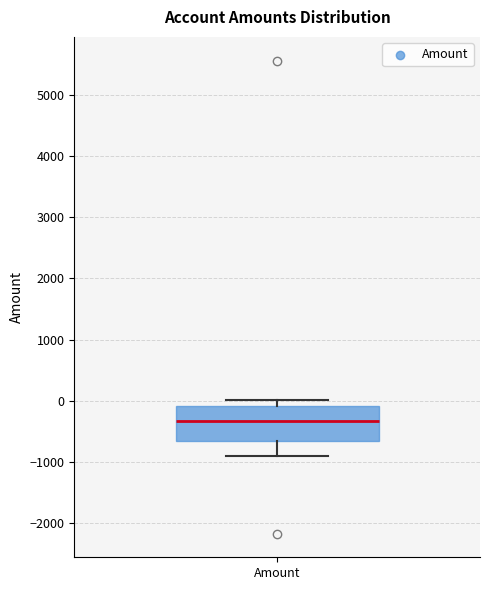

Transcribe this box plot: give where the median line is, the range the box spans, and where the two whiskers end, as read against the y-axis. The values are not printed on the chart, so give them approximately, as read against the axis.

median -300, box -700 to -100, whiskers -900 to 0